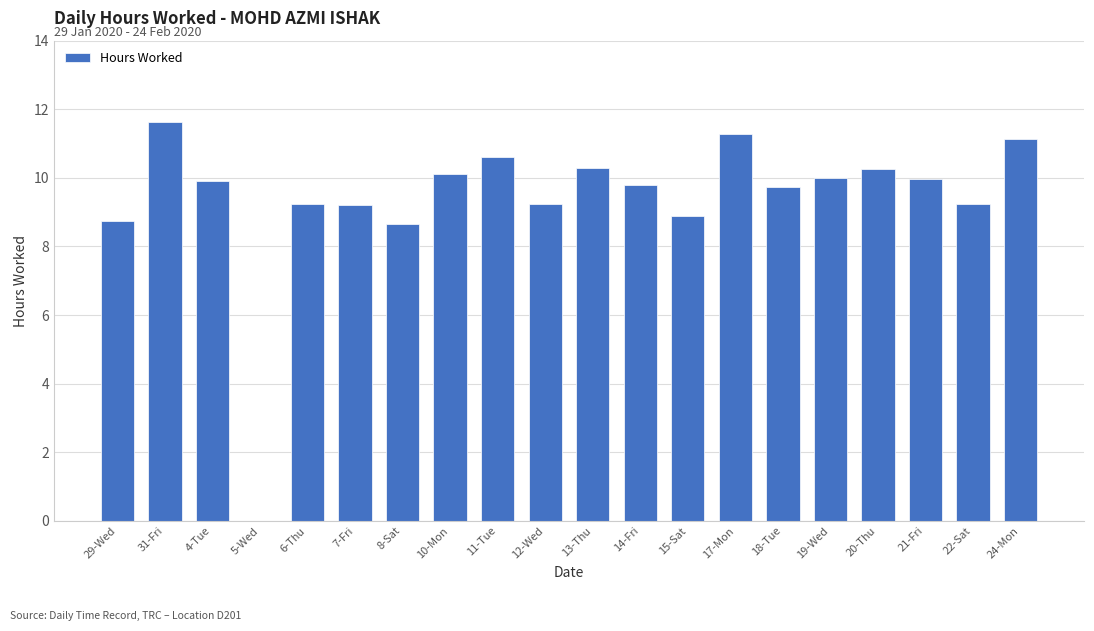

Are the bars horizontal?

No